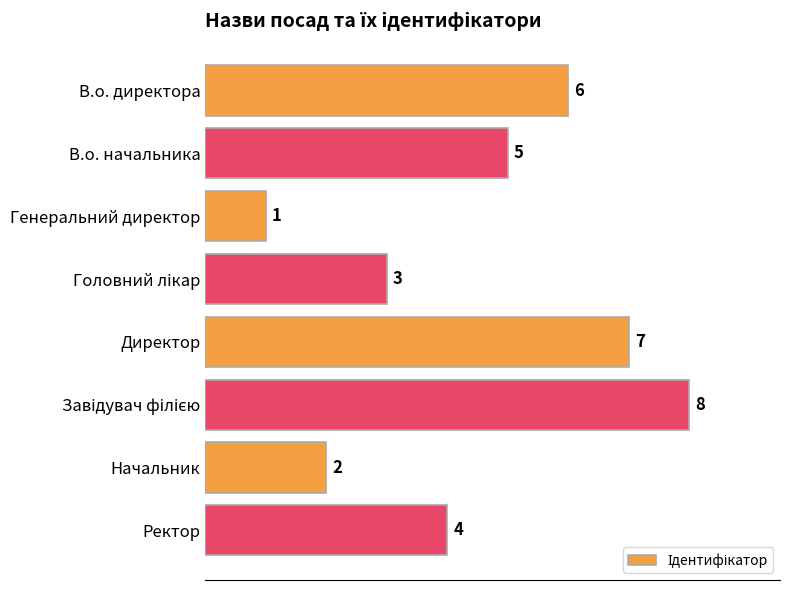

Are the bars grouped side by side (vs. stacked)?

No